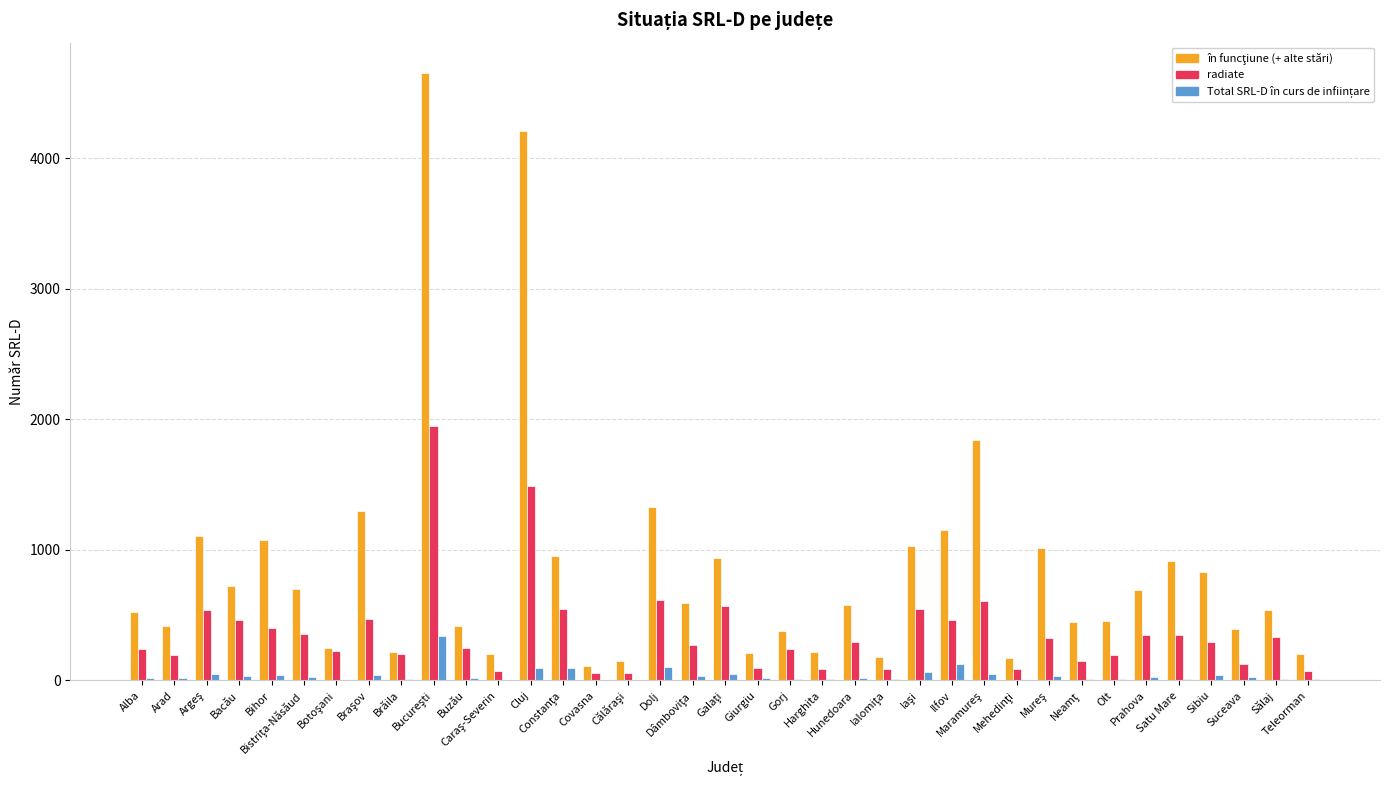

What is the greatest value displayed?

4652